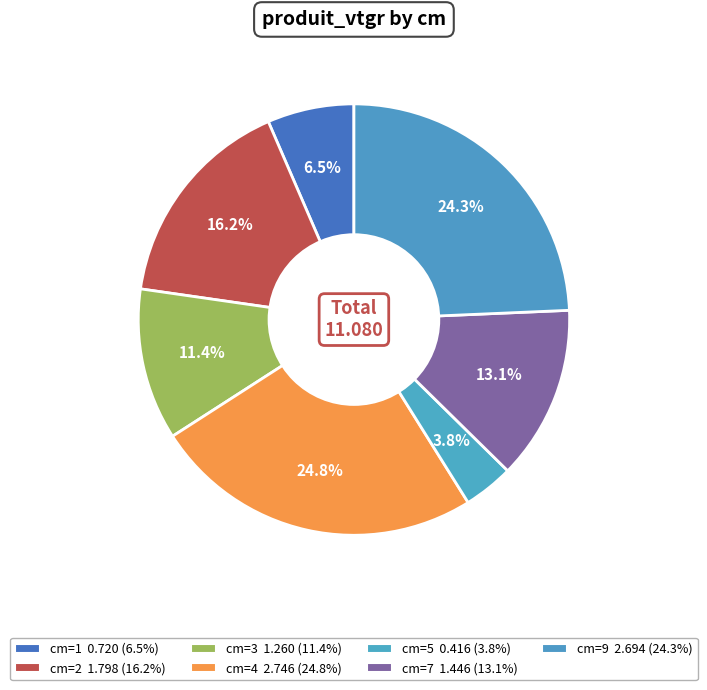

What is the smallest slice in the pie chart?

5